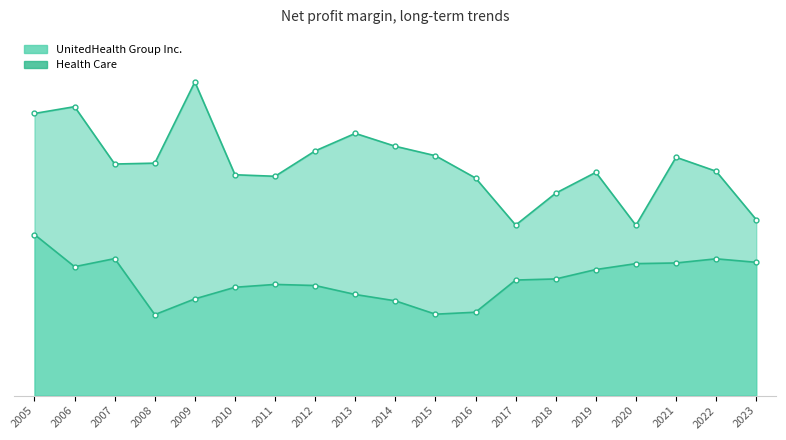

How many interior local valleys does the Health Care series have?

4